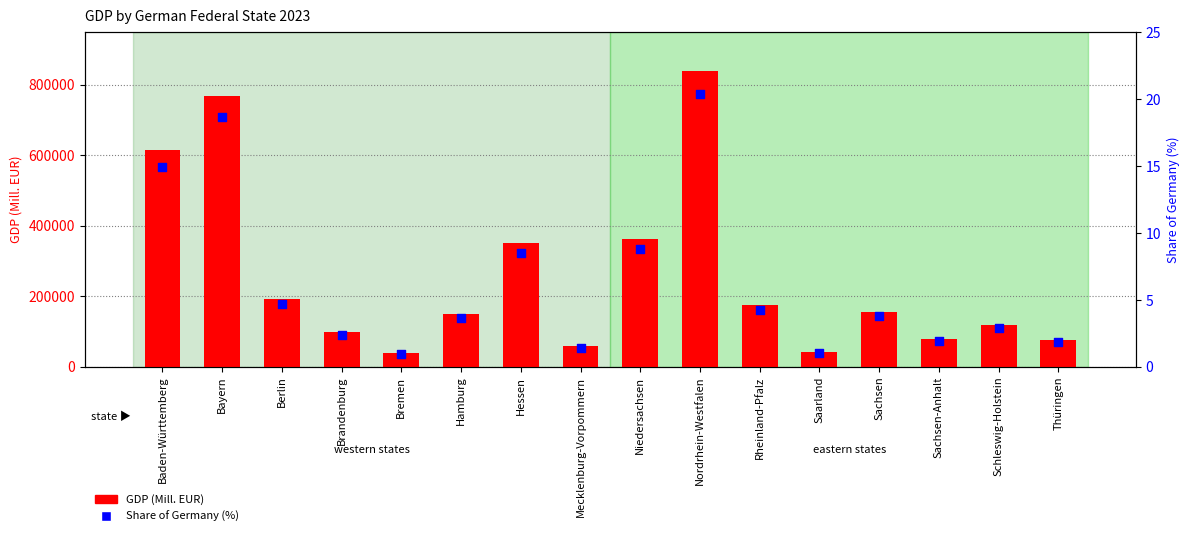

Which series contains the lowest Y value?

Share of Germany (%)